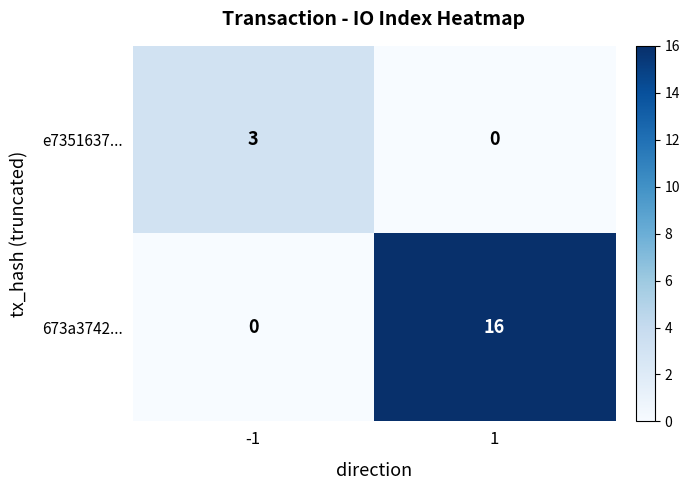

What is the greatest value displayed?

16